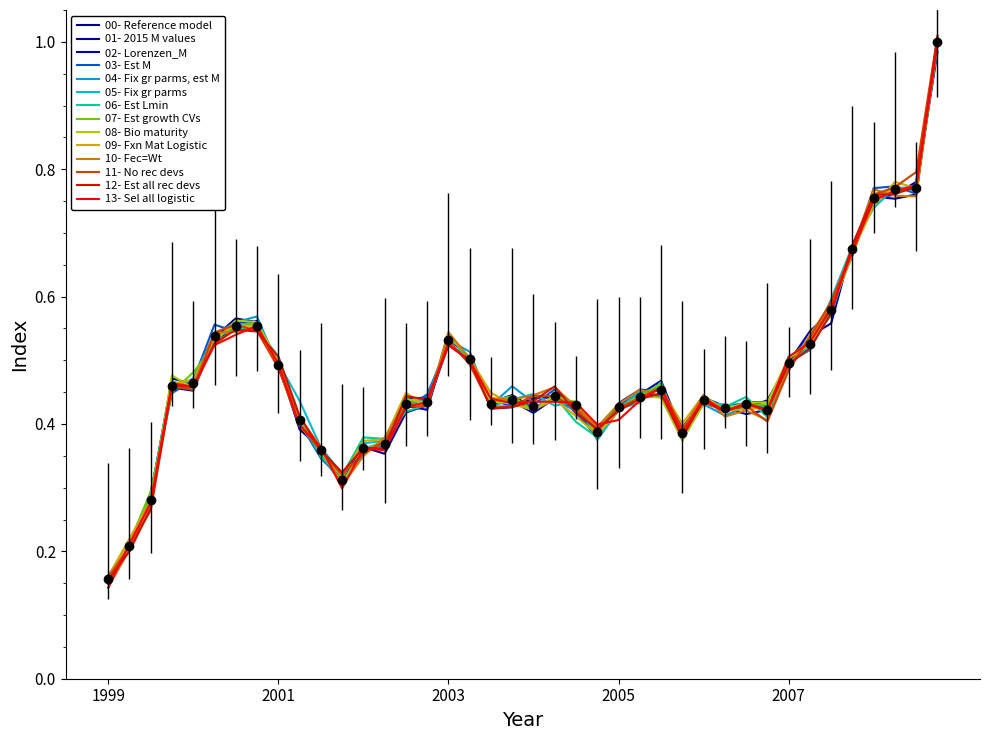

What position from the right is 2000-Q2?

35